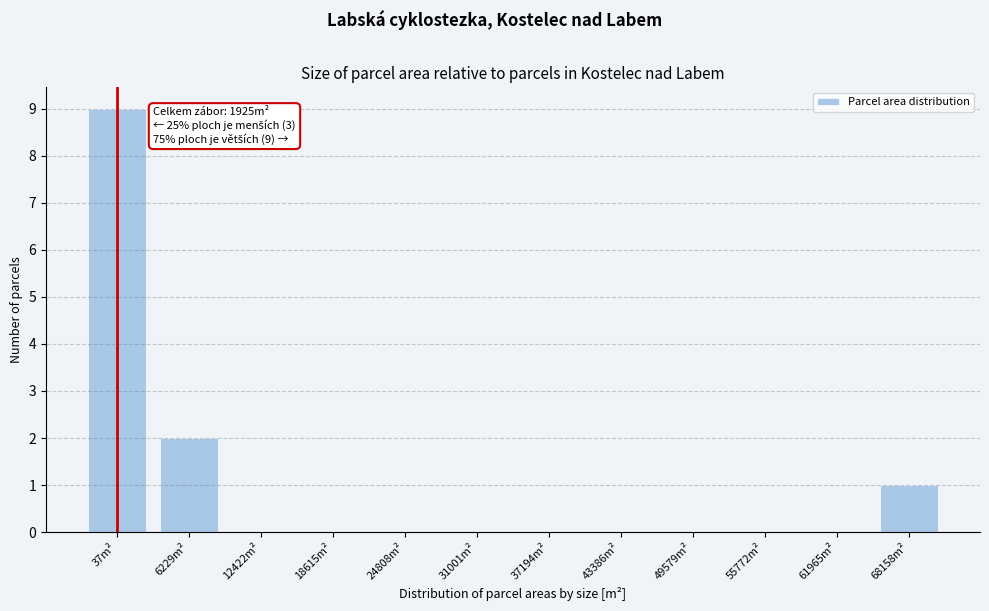

Reading right to left, extract all data points from this chart.

68158m²=1	61965m²=0	55772m²=0	49579m²=0	43386m²=0	37194m²=0	31001m²=0	24808m²=0	18615m²=0	12422m²=0	6229m²=2	37m²=9